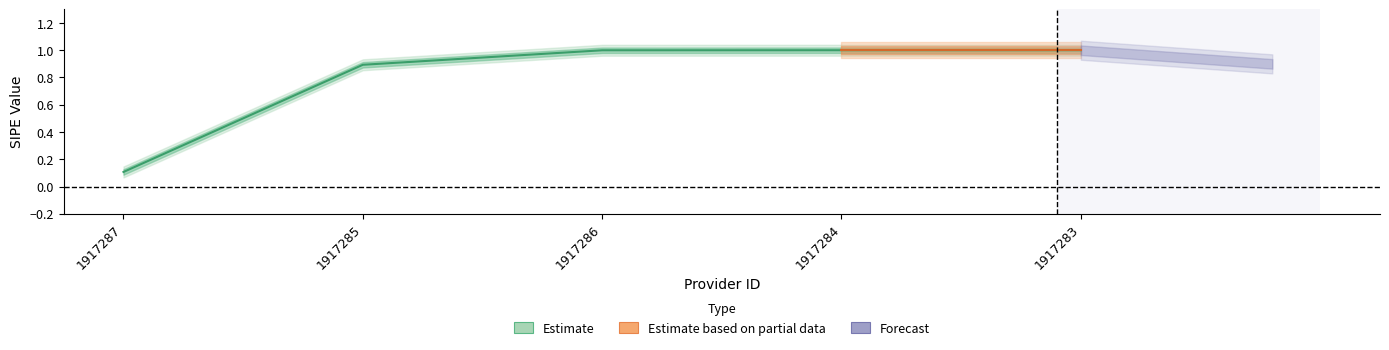

Between 1917285 and 1917283, which is larger?

1917283